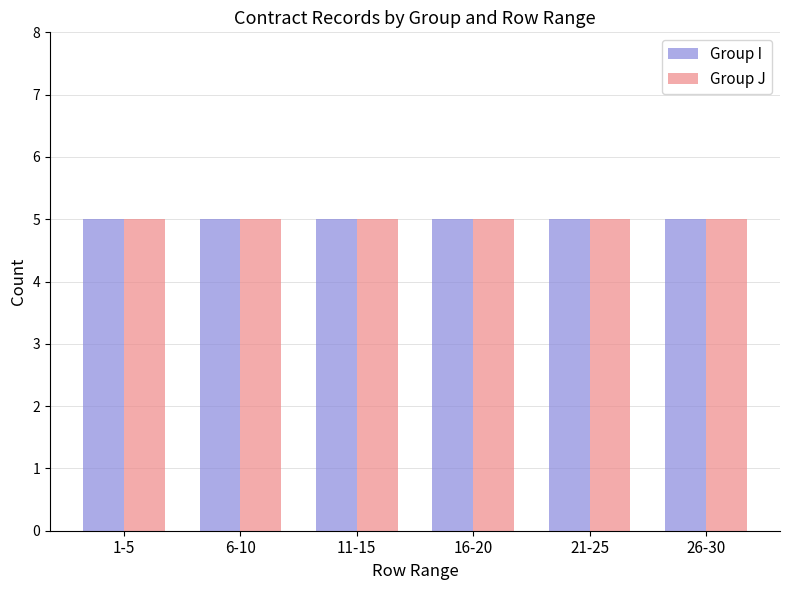

Rank the series by their maximum value, from highest to lowest.

Series I, Series J